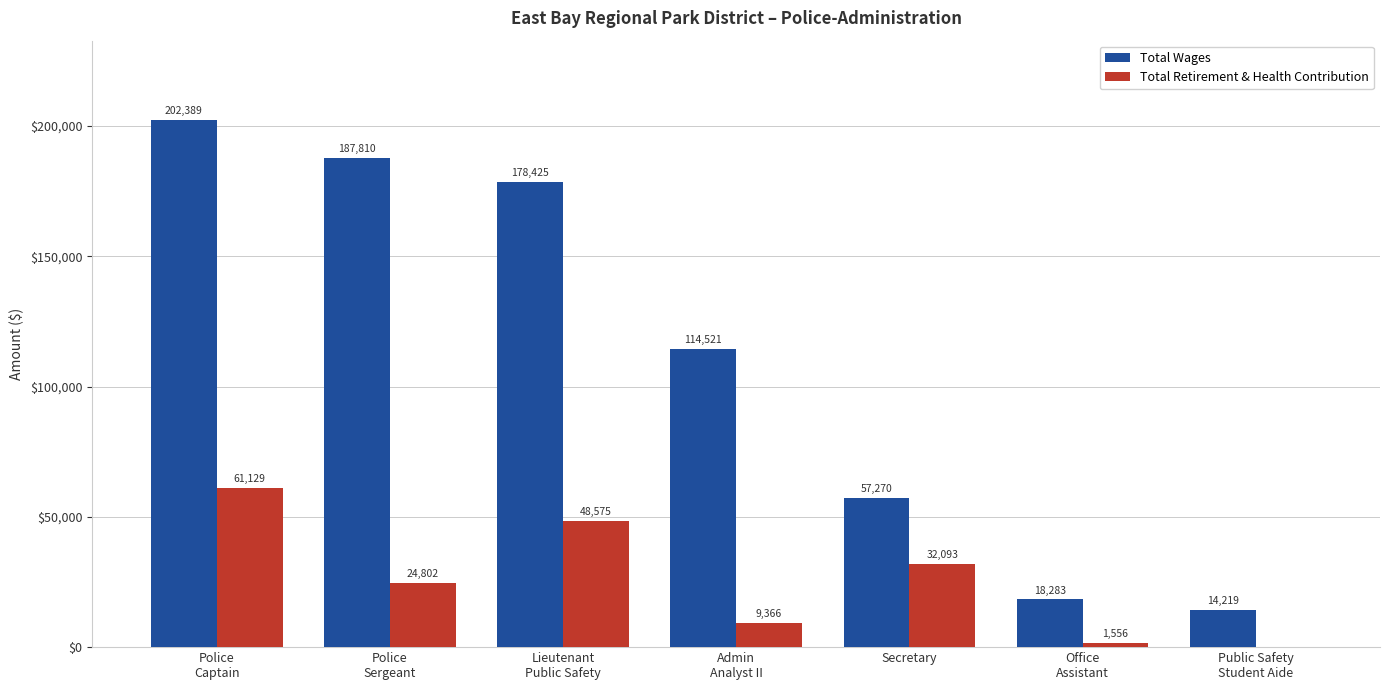

Which series changed the most between Office
Assistant and Public Safety
Student Aide?

Total Wages